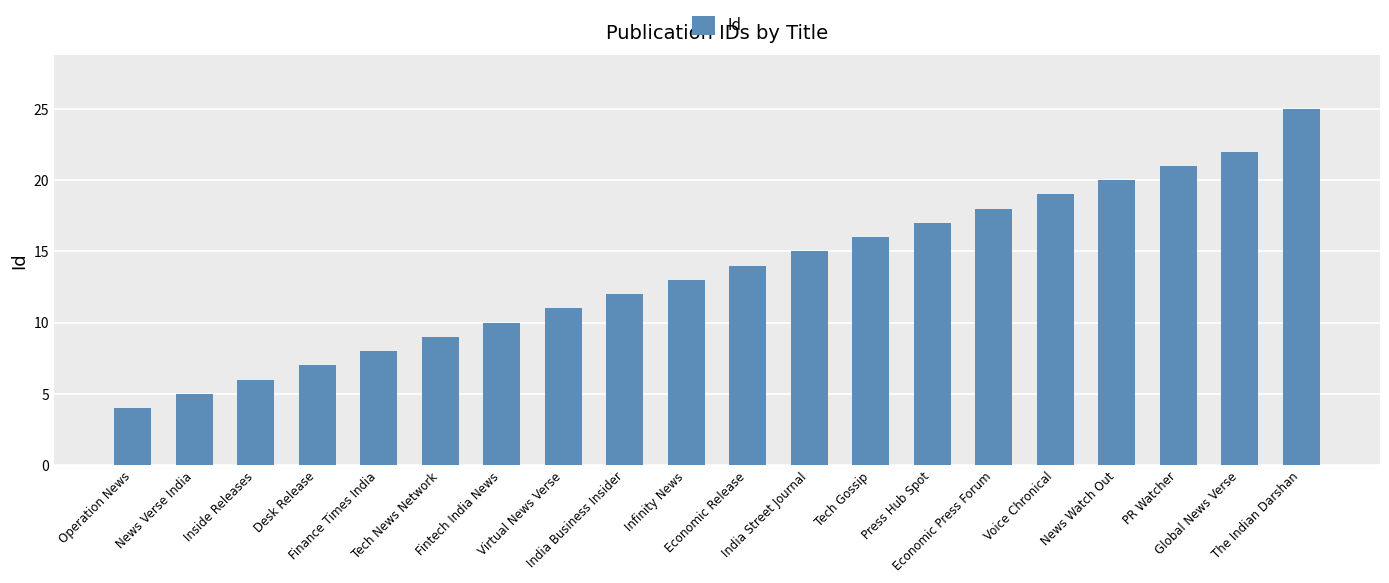

Reading right to left, list all the values displayed in this chart.

The Indian Darshan=25	Global News Verse=22	PR Watcher=21	News Watch Out=20	Voice Chronical=19	Economic Press Forum=18	Press Hub Spot=17	Tech Gossip=16	India Street Journal=15	Economic Release=14	Infinity News=13	India Business Insider=12	Virtual News Verse=11	Fintech India News=10	Tech News Network=9	Finance Times India=8	Desk Release=7	Inside Releases=6	News Verse India=5	Operation News=4